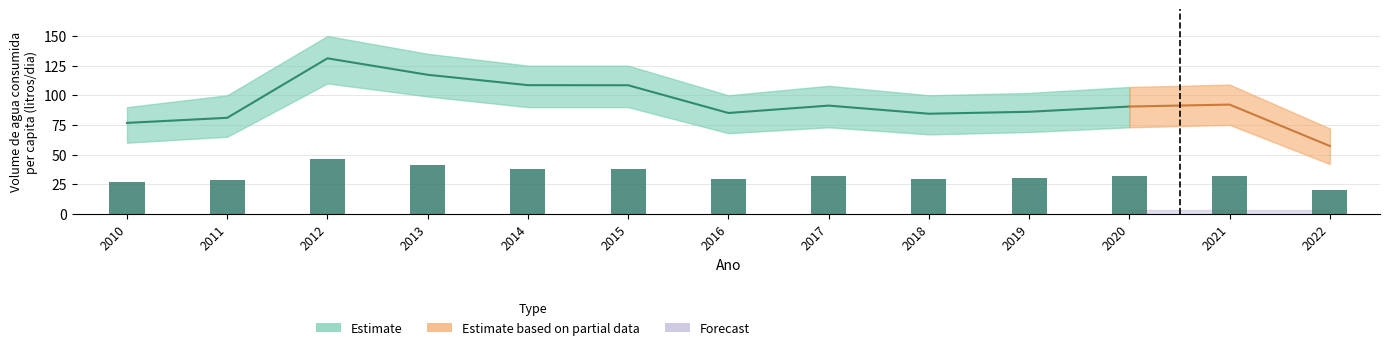

What is the value of the 2nd bar from the left?

28.3